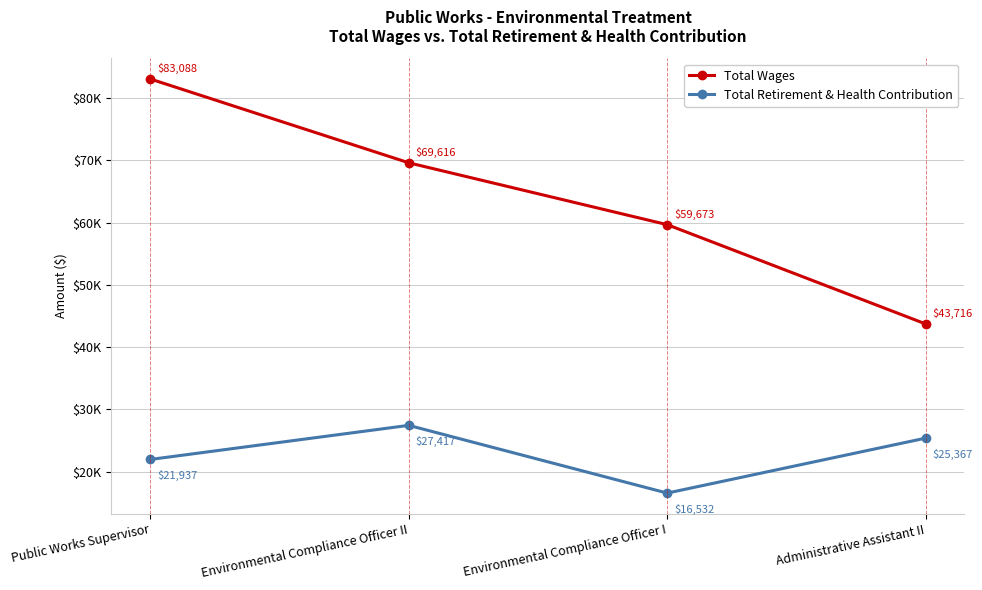

Reading left to right, what are all the values shown in this chart?

Total Wages: Public Works Supervisor=83088	Environmental Compliance Officer II=69616	Environmental Compliance Officer I=59673	Administrative Assistant II=43716
Total Retirement & Health Contribution: Public Works Supervisor=21937	Environmental Compliance Officer II=27417	Environmental Compliance Officer I=16532	Administrative Assistant II=25367